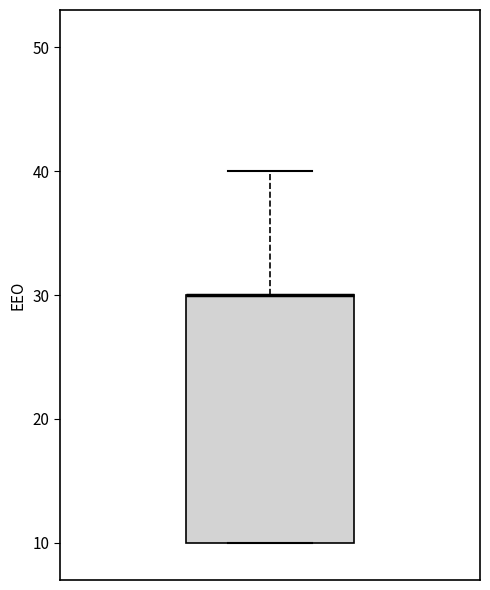

Read this box plot against the y-axis: the position of the median line, the range covered by the box, and the ends of both whiskers. The values are not printed on the chart, so give them approximately, as read against the axis.

median 30 (drawn on the box's upper edge), box 10 to 30, whiskers 10 to 40